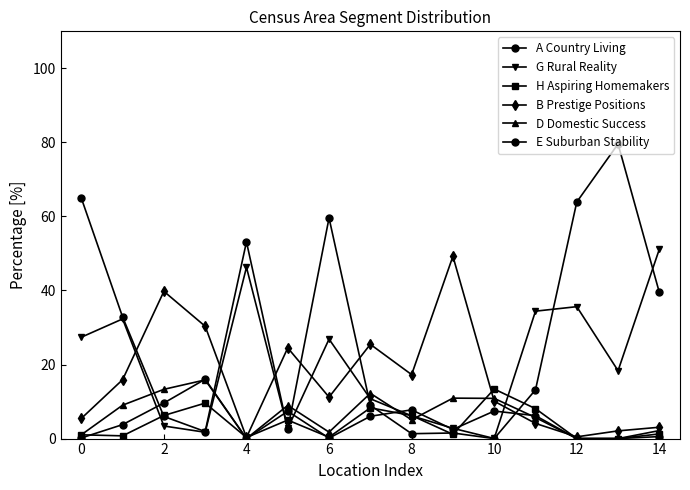

True or false: E Suburban Stability has more than 2 points higher than both neighbors.

True